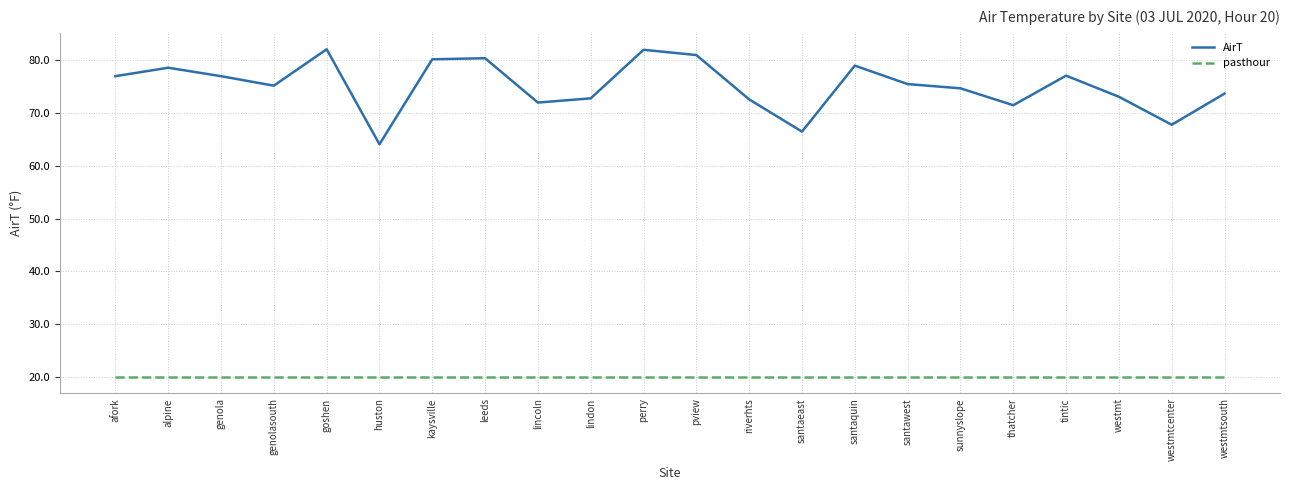

Count the number of categories in the chart.

22